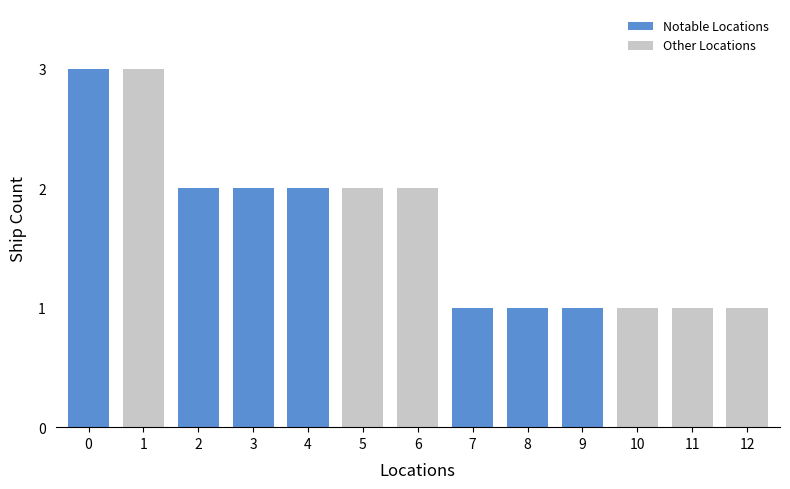

What is the value of the Highlight bar at the 11th from the left?

1